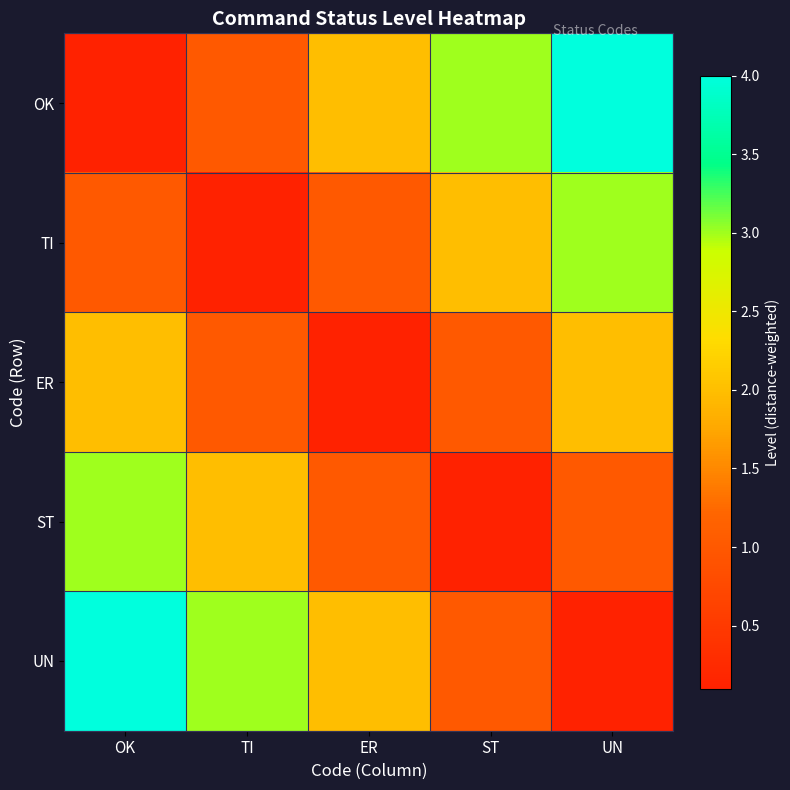

At UN, list the series in order from smallest to largest.

UN, ST, ER, TI, OK